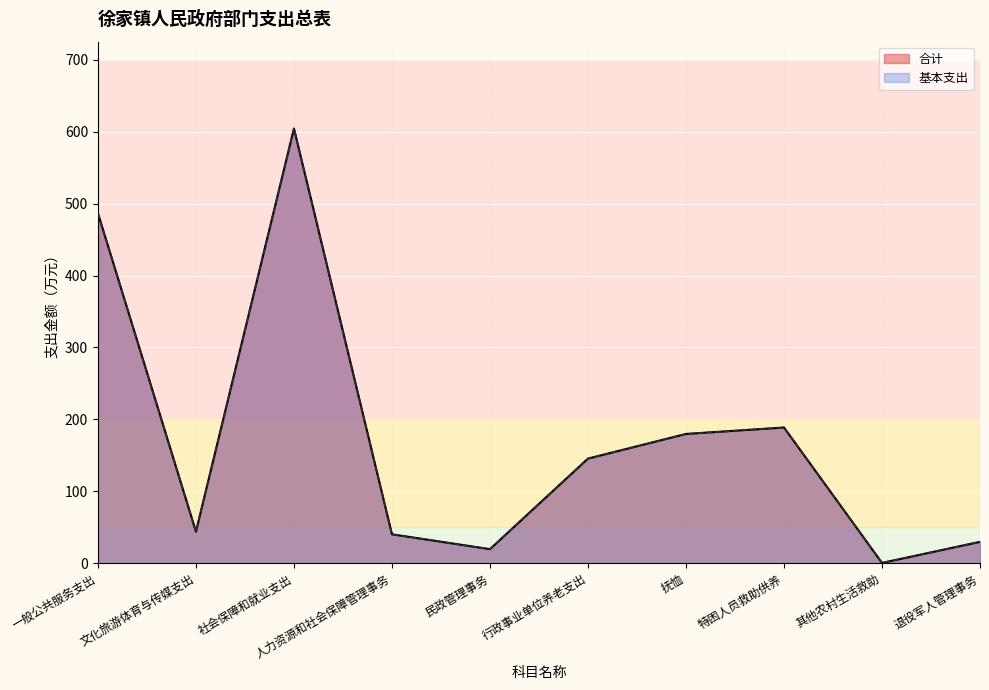

What is the lowest value of the 基本支出 series?

0.2